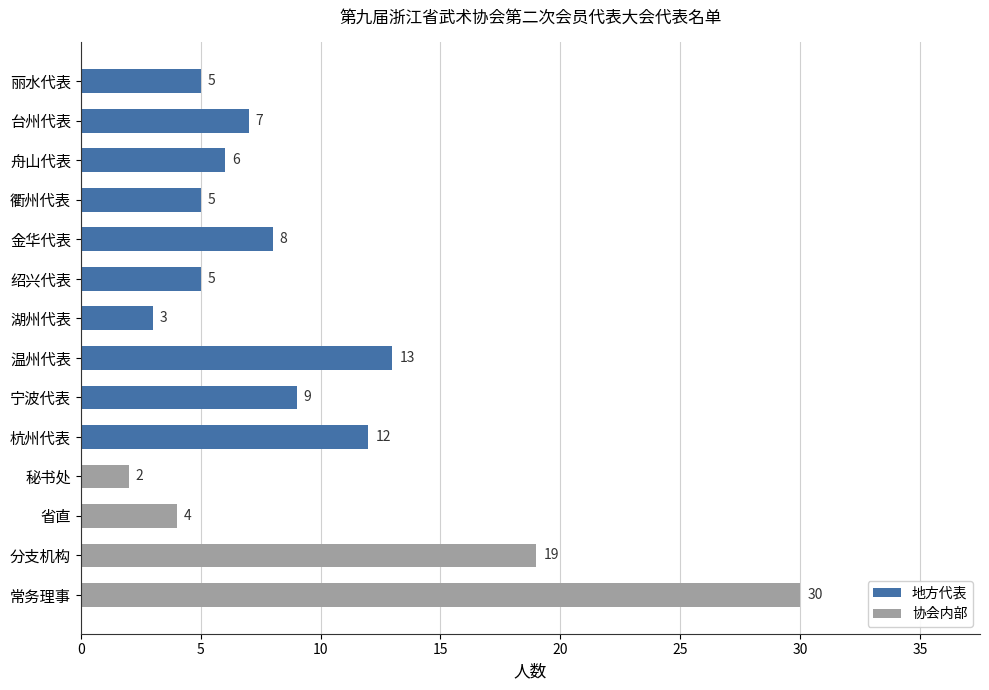

Approximately how many times larger is the value at 丽水代表 compared to 温州代表?

0.4